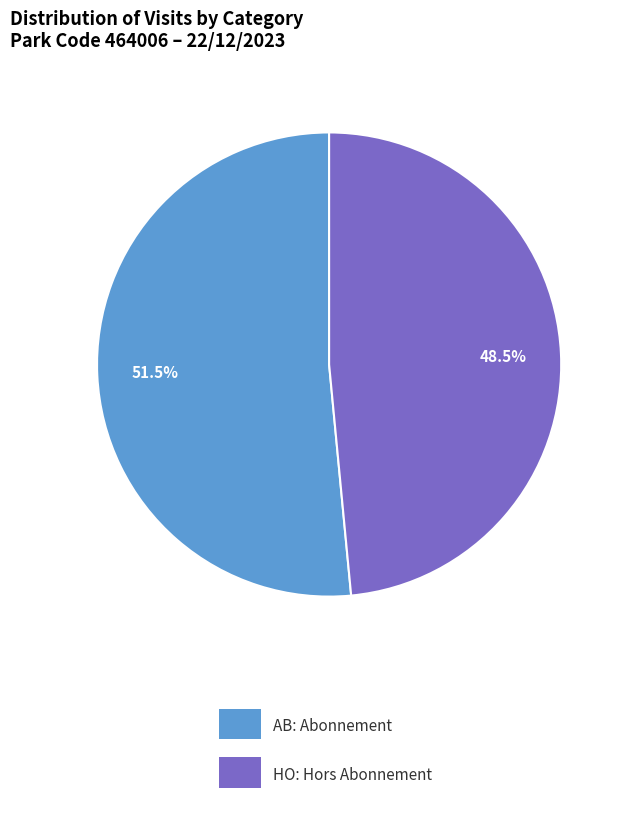

What is the total percentage of HO: Hors Abonnement and AB: Abonnement?

100.0%